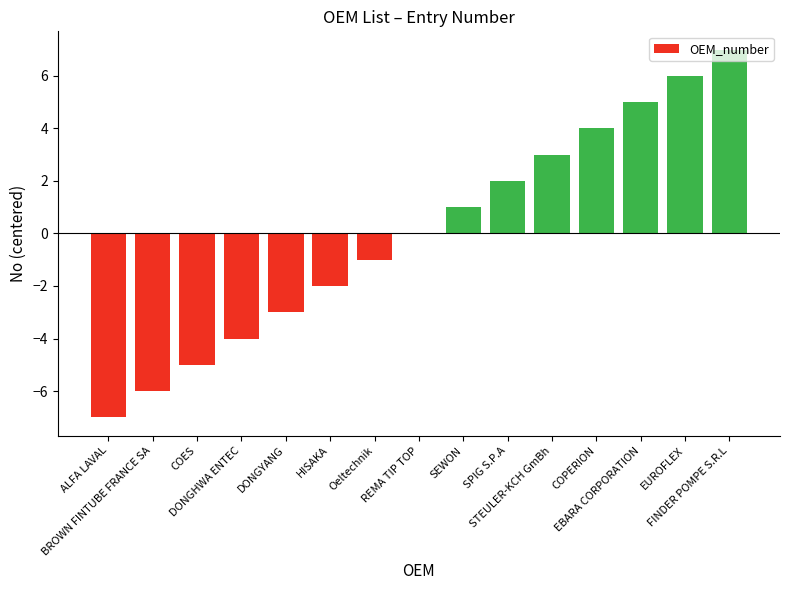

What is the greatest value displayed?

7